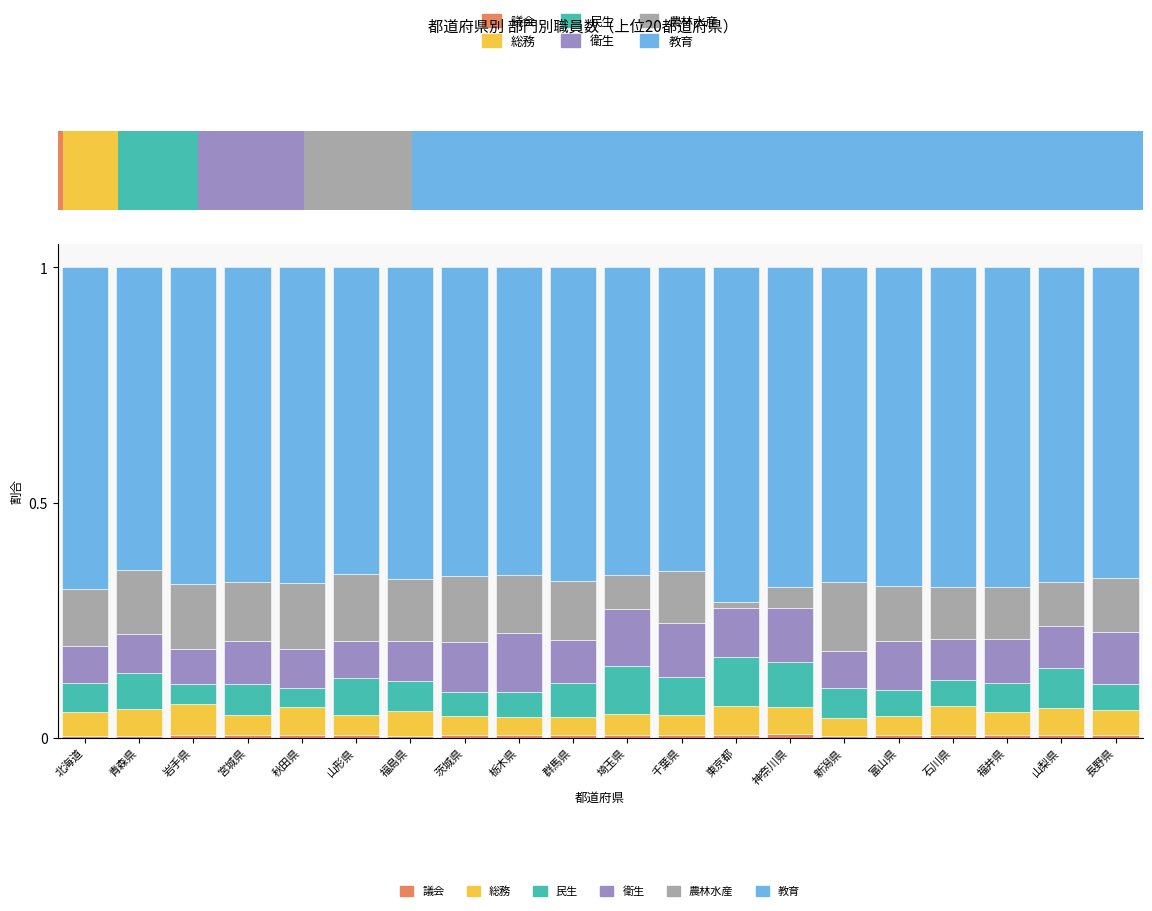

Reading right to left, what are all the values shown in this chart?

議会: 0.0	0.0	0.0	0.0	0.0	0.0	0.0	0.0	0.0	0.0	0.0	0.0	0.0	0.0	0.0	0.0	0.0	0.0	0.0	0.0
総務: 0.1	0.1	0.0	0.1	0.0	0.0	0.1	0.1	0.0	0.0	0.0	0.0	0.0	0.1	0.0	0.1	0.0	0.1	0.1	0.1
民生: 0.1	0.1	0.1	0.1	0.1	0.1	0.1	0.1	0.1	0.1	0.1	0.1	0.1	0.1	0.1	0.0	0.1	0.0	0.1	0.1
衛生: 0.1	0.1	0.1	0.1	0.1	0.1	0.1	0.1	0.1	0.1	0.1	0.1	0.1	0.1	0.1	0.1	0.1	0.1	0.1	0.1
農林水産: 0.1	0.1	0.1	0.1	0.1	0.1	0.0	0.0	0.1	0.1	0.1	0.1	0.1	0.1	0.1	0.1	0.1	0.1	0.1	0.1
教育: 0.7	0.7	0.7	0.7	0.7	0.7	0.7	0.7	0.6	0.7	0.7	0.7	0.7	0.7	0.7	0.7	0.7	0.7	0.6	0.7